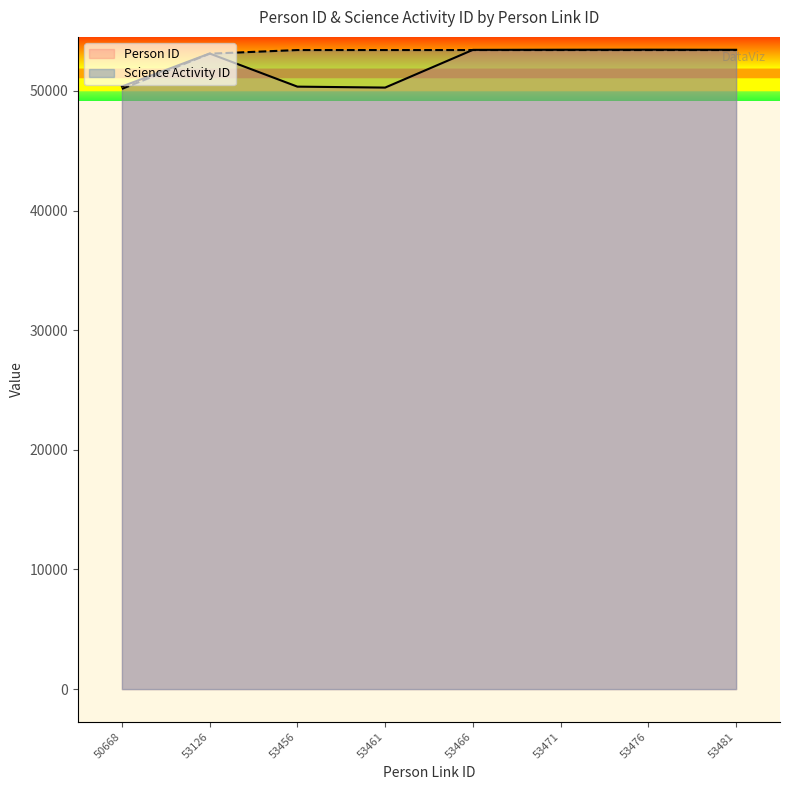

Between 50668 and 53466, which series saw the biggest shift?

Science Activity ID